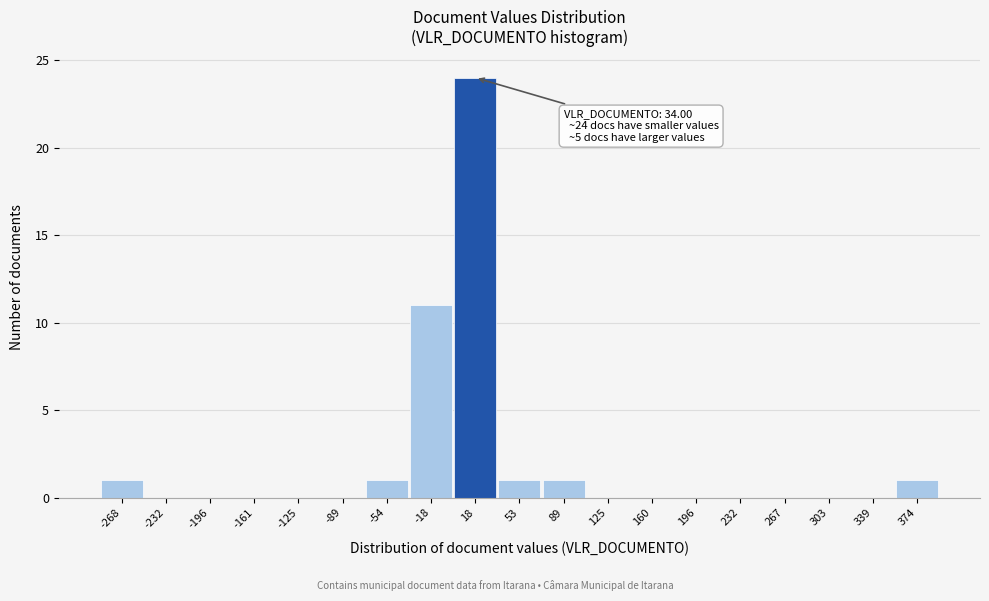

Reading left to right, list all the values displayed in this chart.

-268=1	-232=0	-196=0	-161=0	-125=0	-89=0	-54=1	-18=11	18=24	53=1	89=1	125=0	160=0	196=0	232=0	267=0	303=0	339=0	374=1